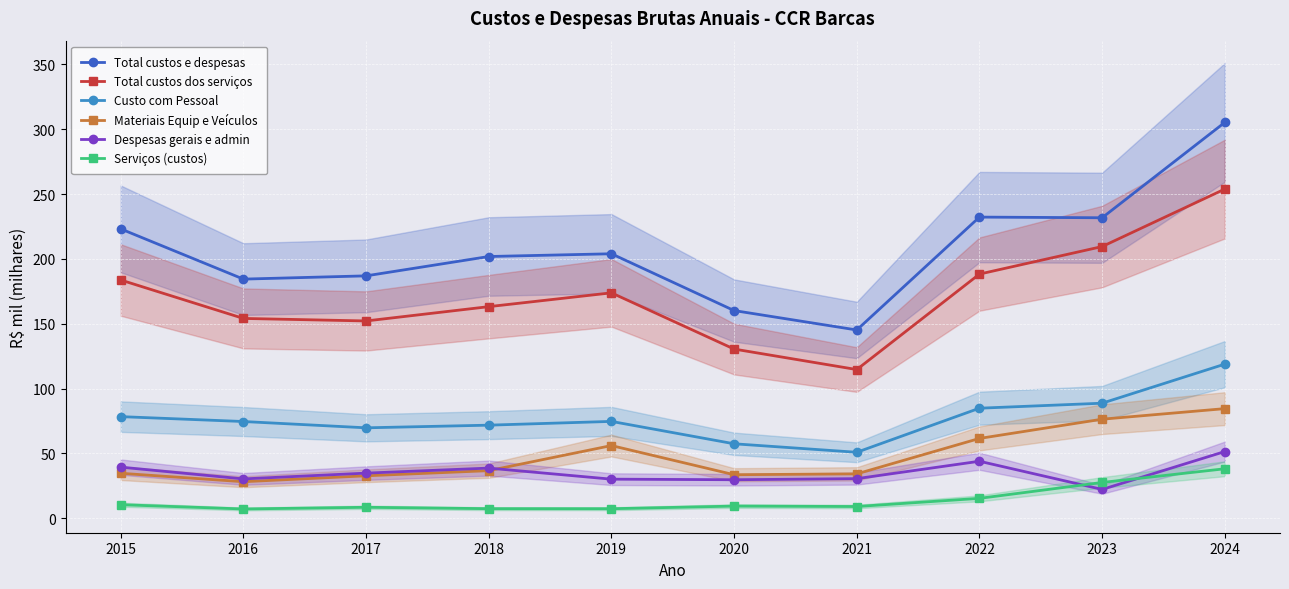

True or false: Total custos e despesas and Despesas gerais e admin cross at least once.

False